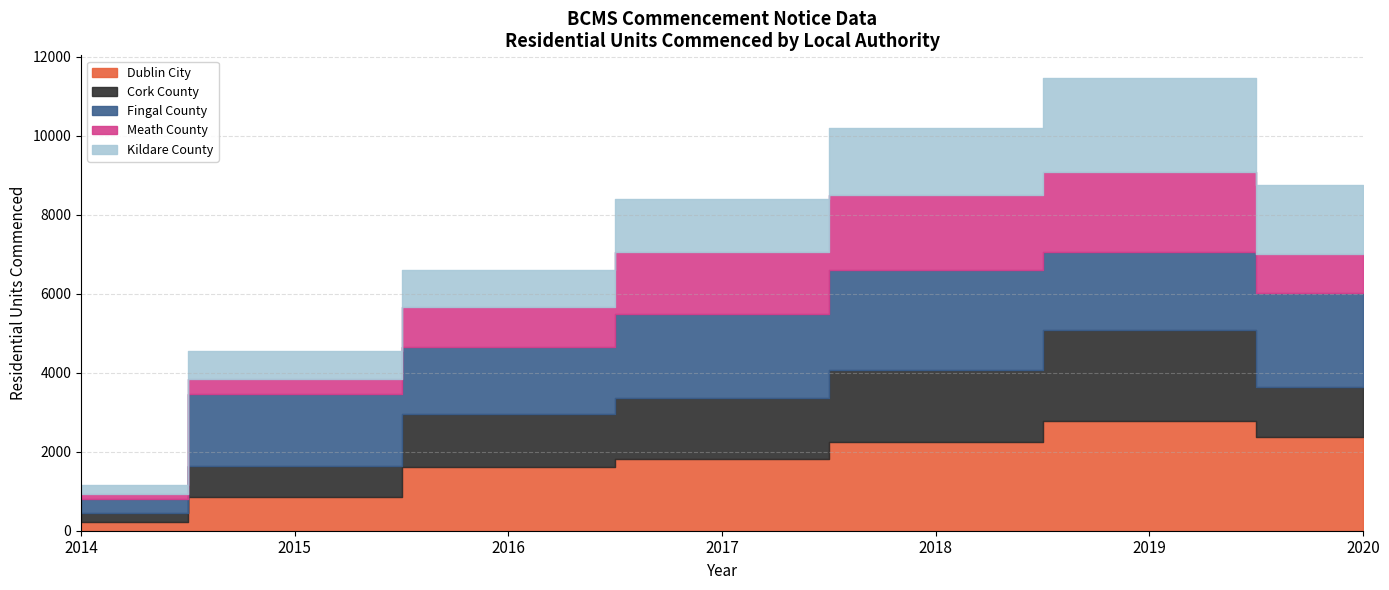

What is the difference between the second highest and minimum values in the Cork County series?

1608